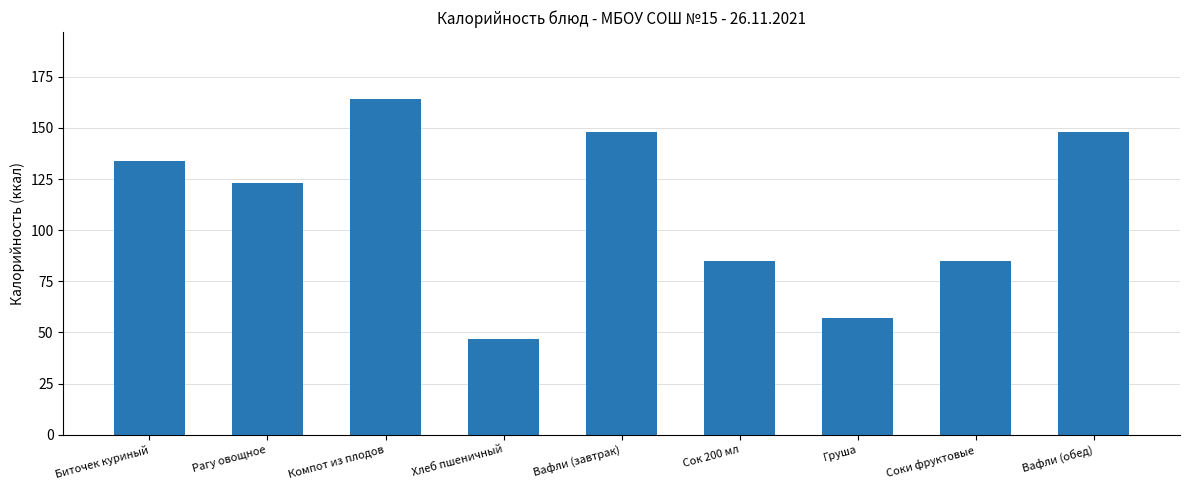

How many bars are there in total?

9